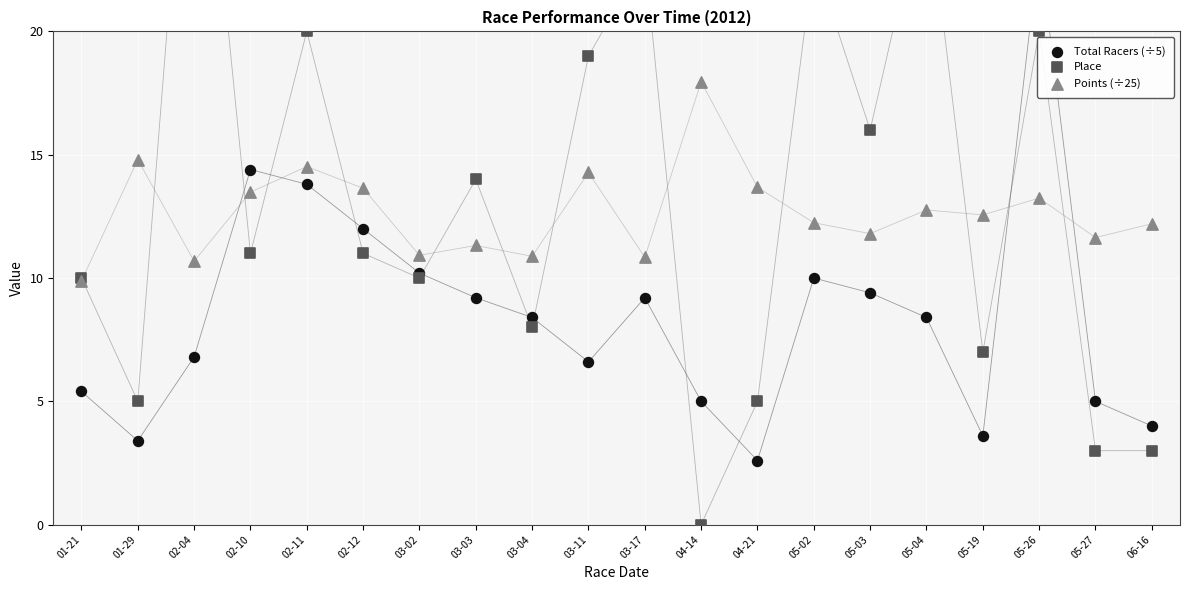

Which series has the largest total across all categories?

Place